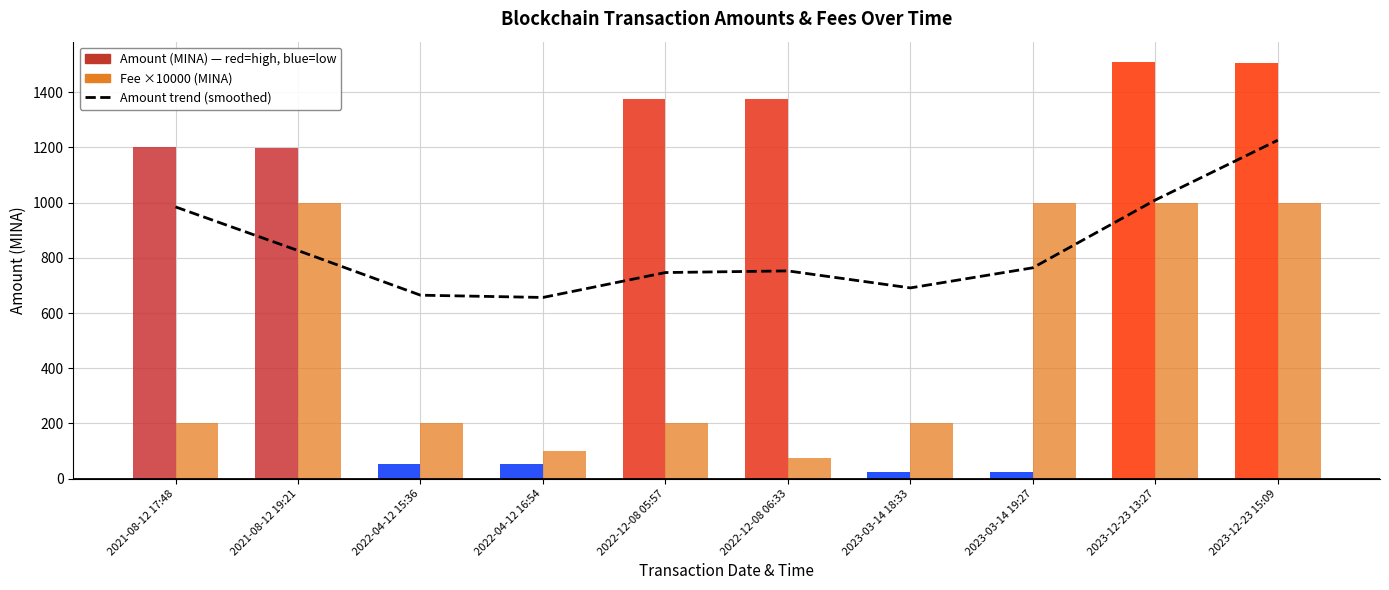

What is the label of the 8th bar from the right?

2022-04-12 15:36